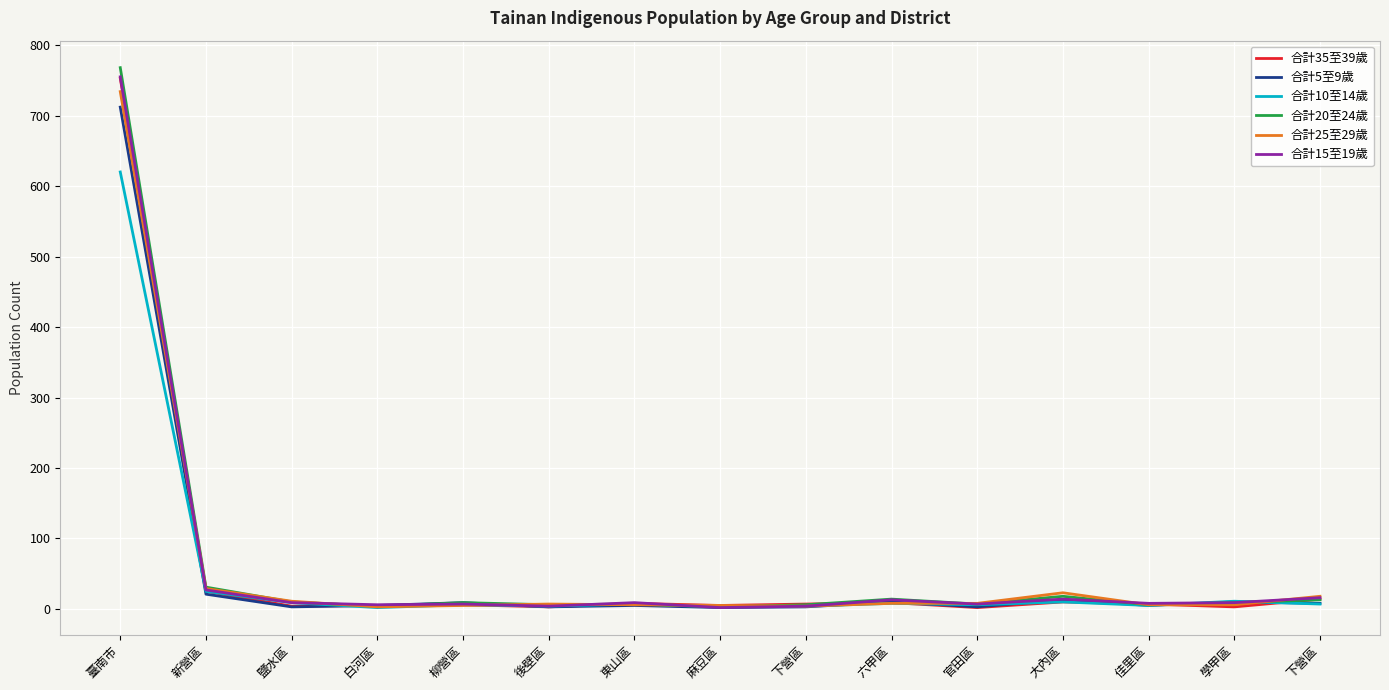

Where is the first local maximum for 合計10至14歲?

柳營區